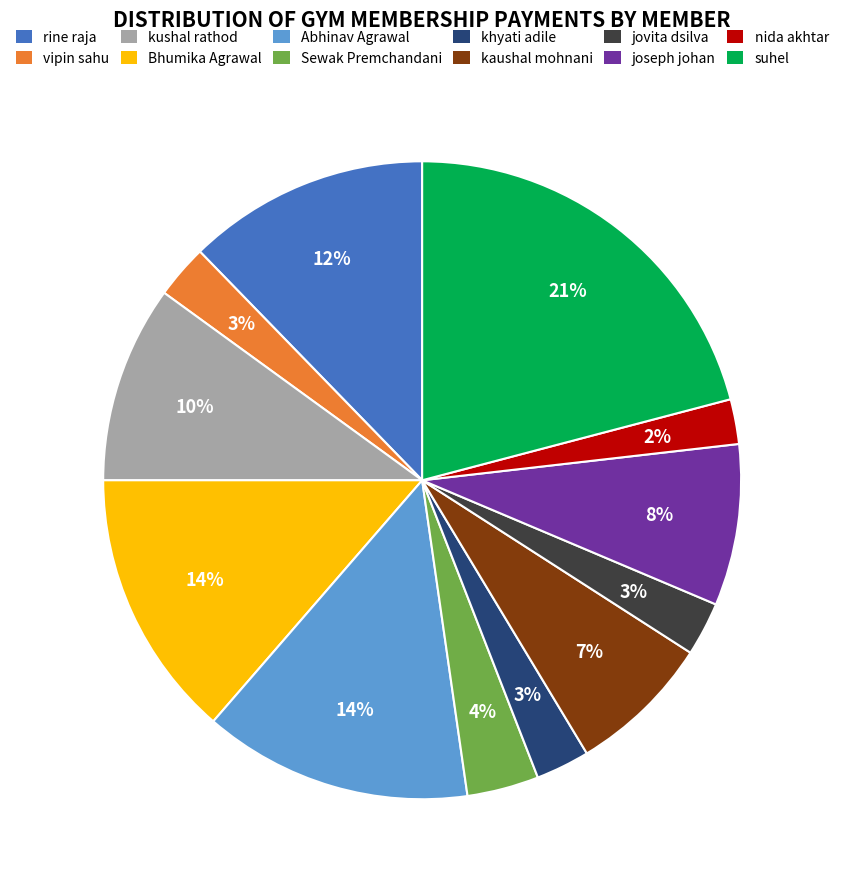

Combined, do jovita dsilva and khyati adile account for over 50%?

No